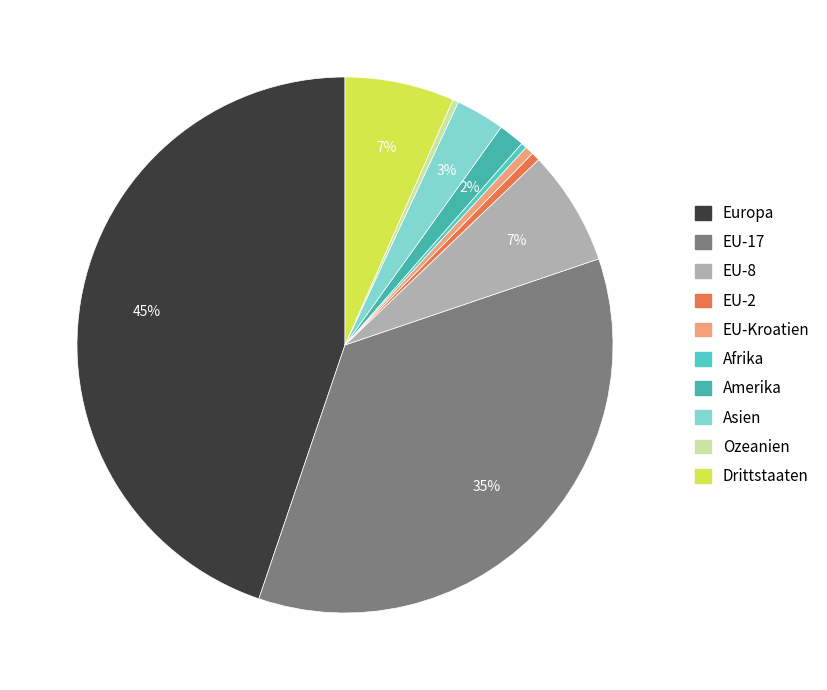

To the nearest percent, what is the average slice percentage?

10%